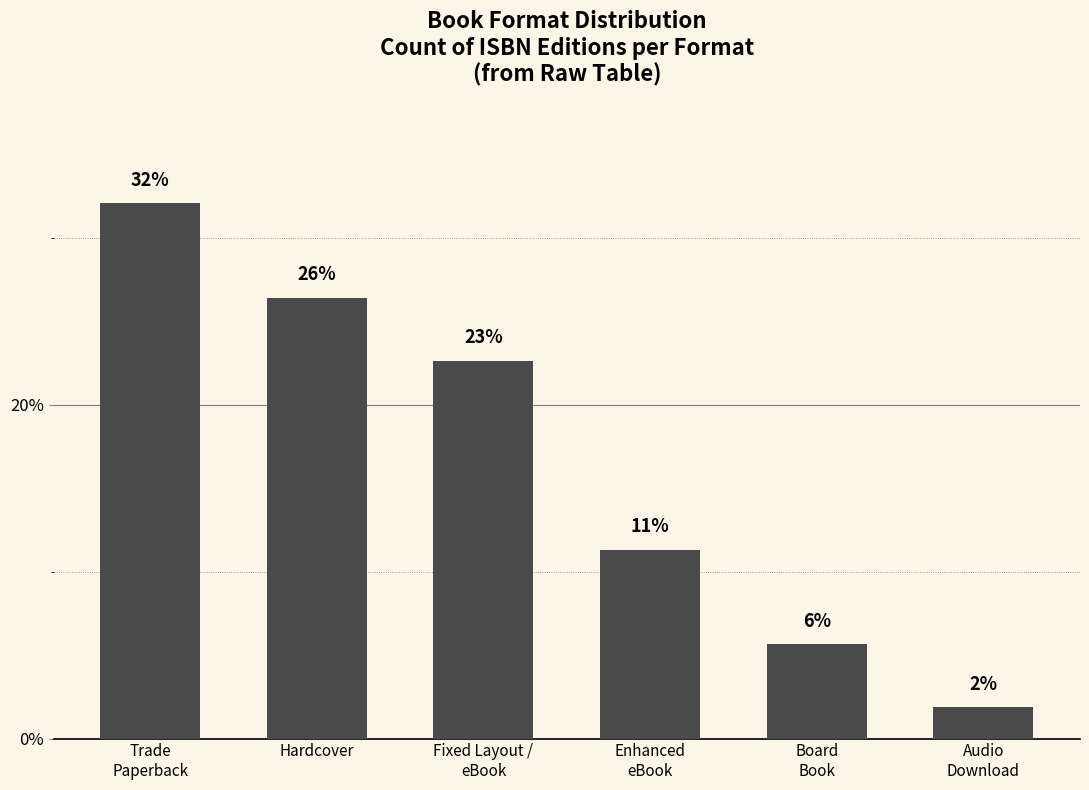

What is the difference between the maximum and minimum values?

30.2